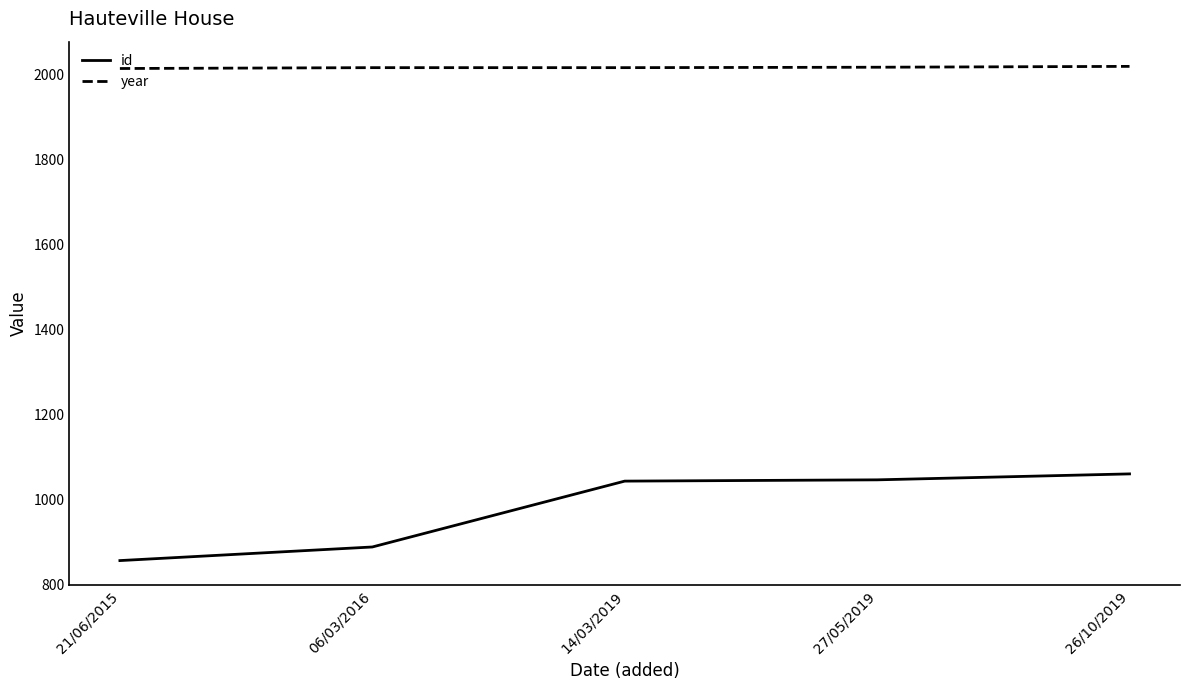

True or false: id has a value of 323 at 06/03/2016.

False